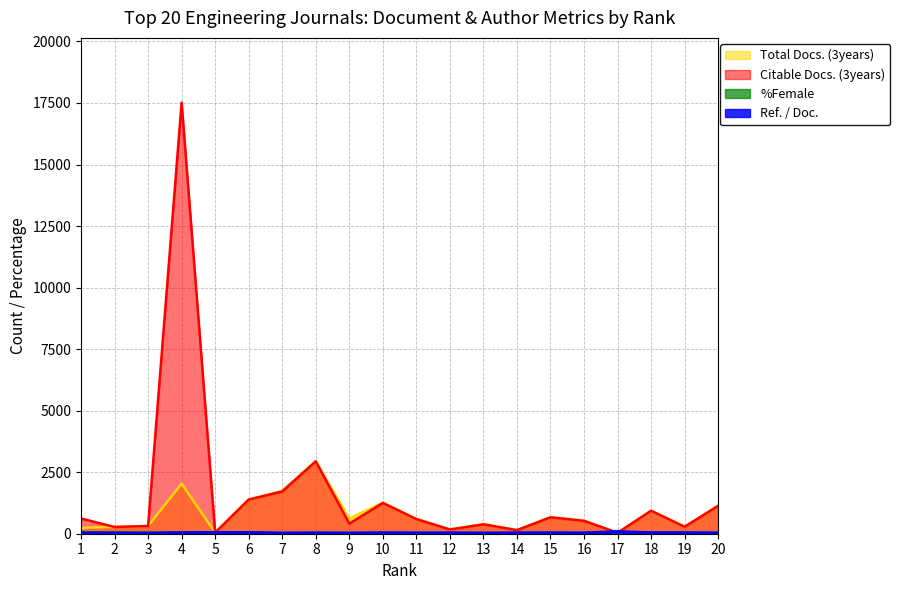

How many data points in %Female are above 22?

9